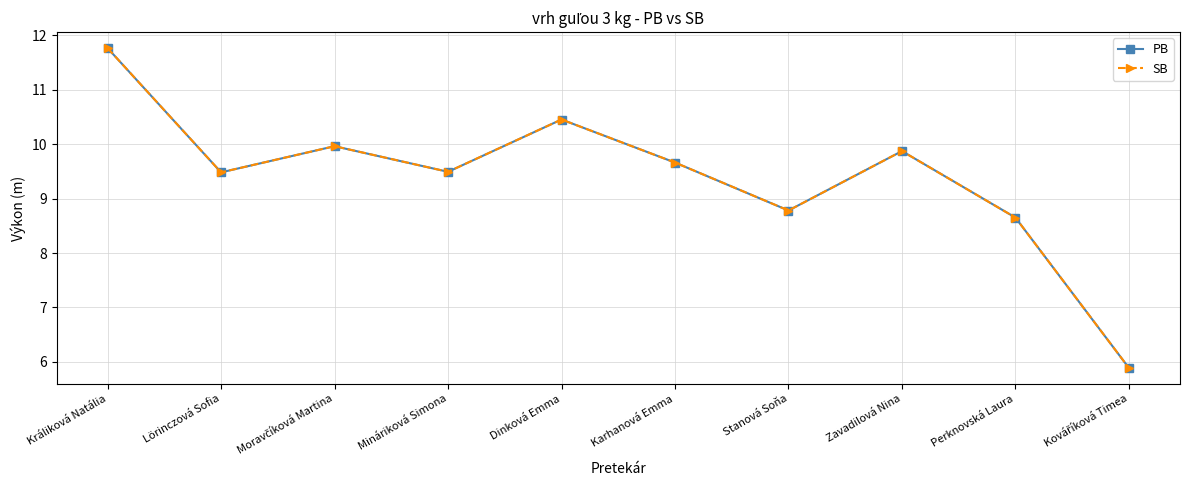

What is the maximum value for PB?

11.8